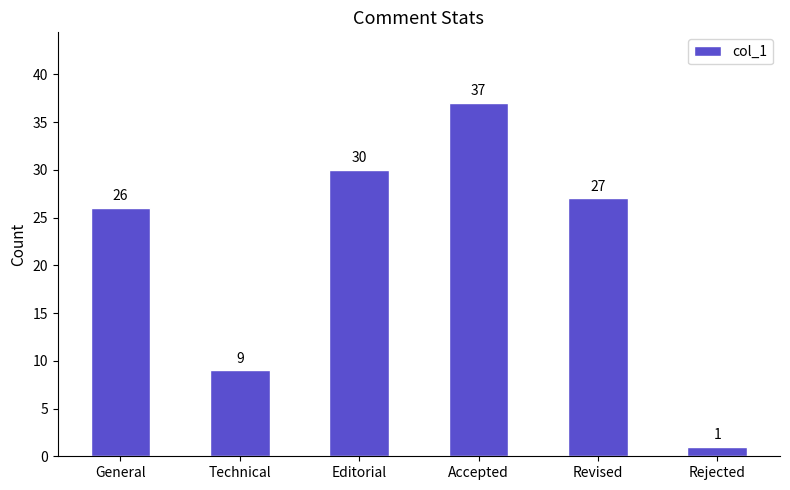

List the labels in order of value, largest first.

Accepted, Editorial, Revised, General, Technical, Rejected